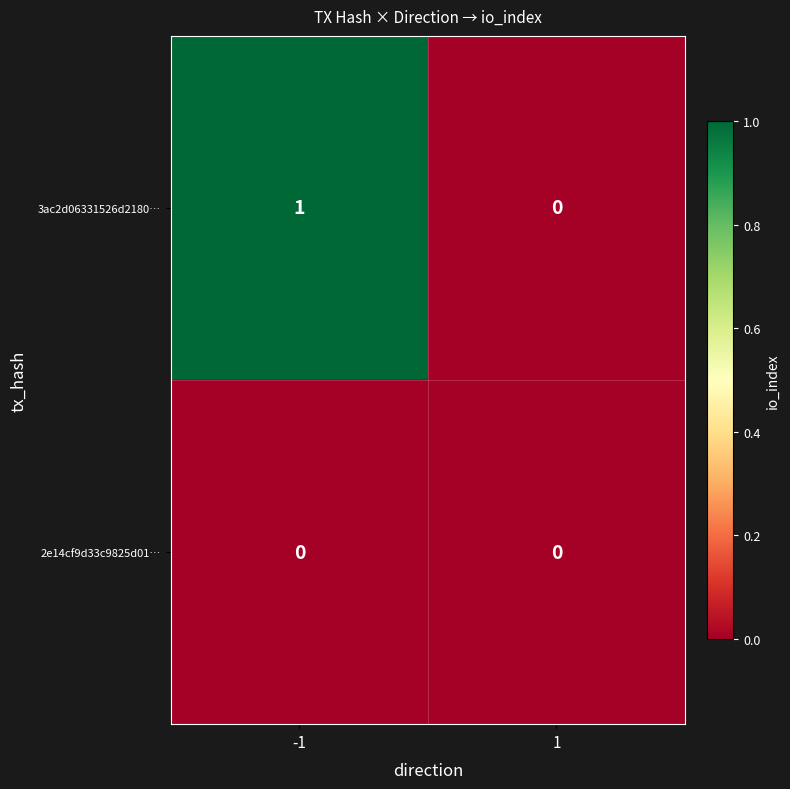

Reading left to right, transcribe all the data shown in this chart.

3ac2d06331526d2180…: -1=1	1=0
2e14cf9d33c9825d01…: -1=0	1=0